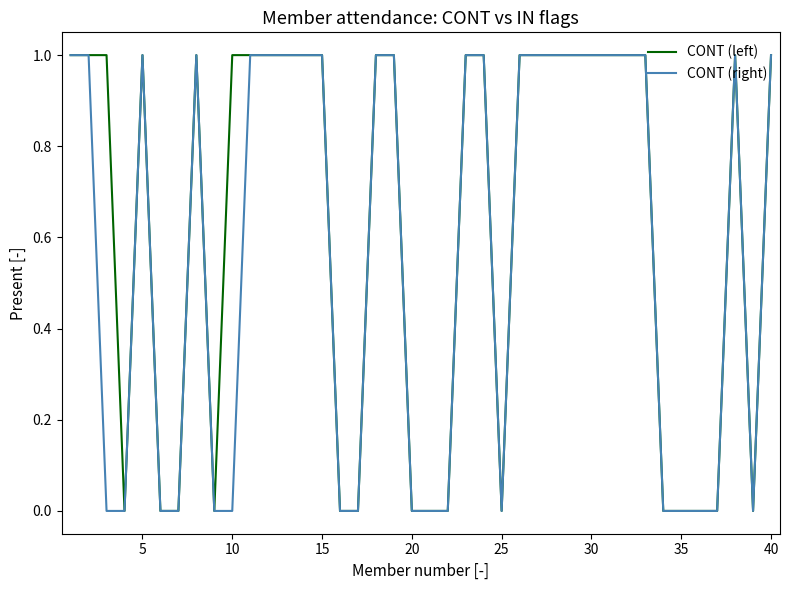

Which series has the largest total across all categories?

CONT (left)